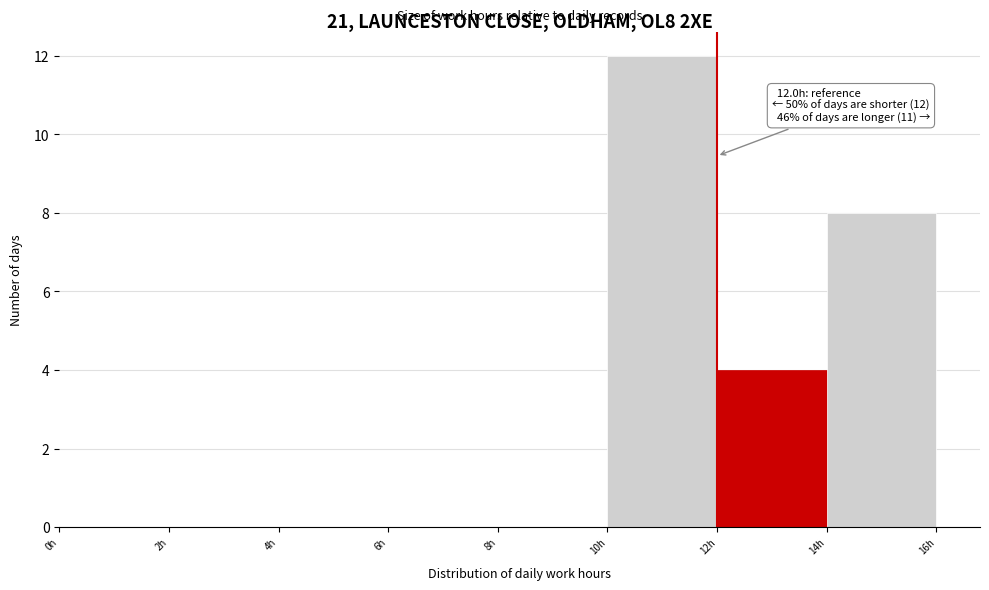

Over which range of the x-axis is the bar tallest?

10 to 12